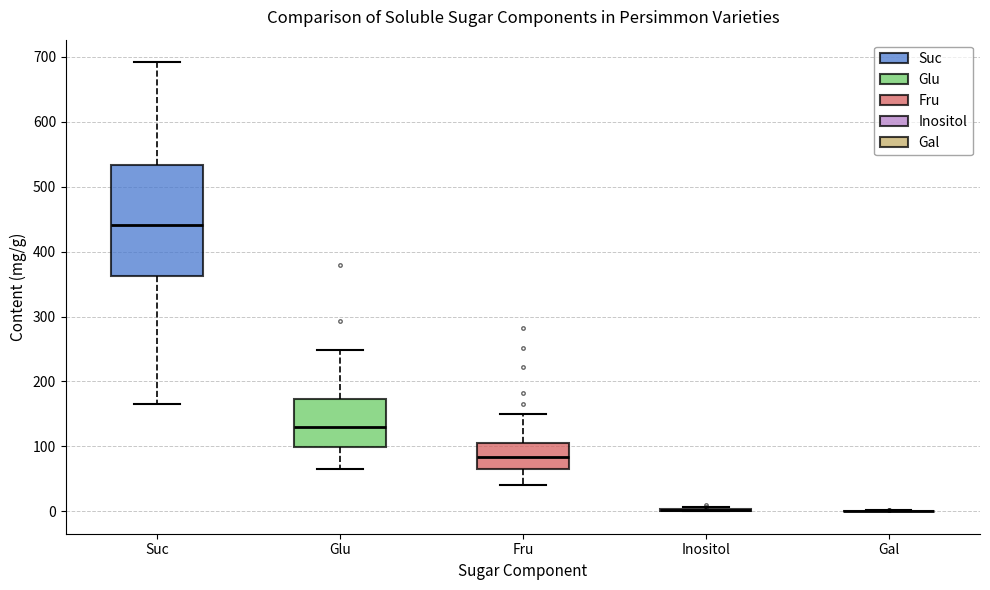

Reading left to right, transcribe this box plot: for each box, give where its median line is, the range the box spans, and where its two whiskers end, as read against the y-axis. The values are not printed on the chart, so give them approximately, as read against the axis.

Suc: median 440, box 360 to 530, whiskers 170 to 690
Glu: median 130, box 100 to 170, whiskers 60 to 250
Fru: median 80, box 70 to 100, whiskers 40 to 150
Inositol: box collapsed to a line at 0, whiskers 0 to 10
Gal: box collapsed to a line at 0, whiskers 0 to 0